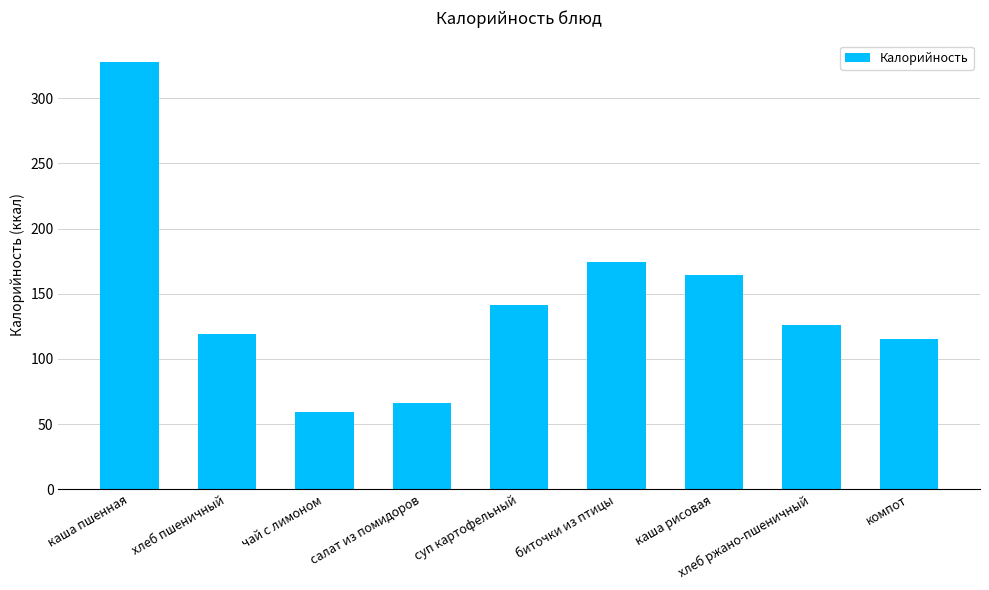

Reading right to left, what are all the values shown in this chart?

115	126	164	174	141	66	59	119	328